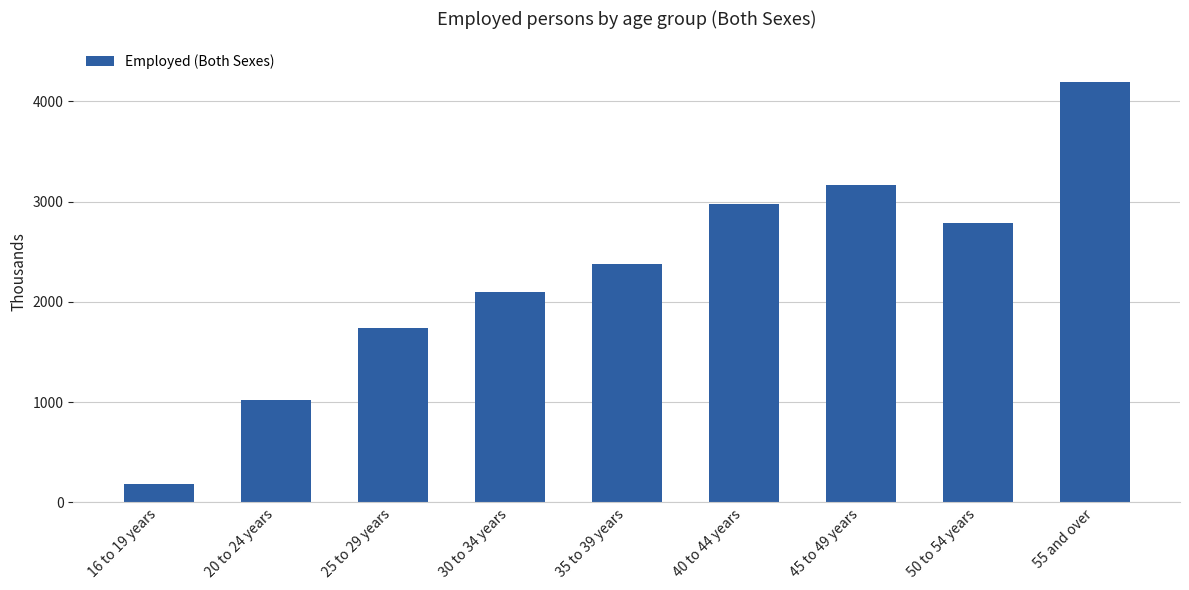

What value does the data have at 55 and over?

4191.7